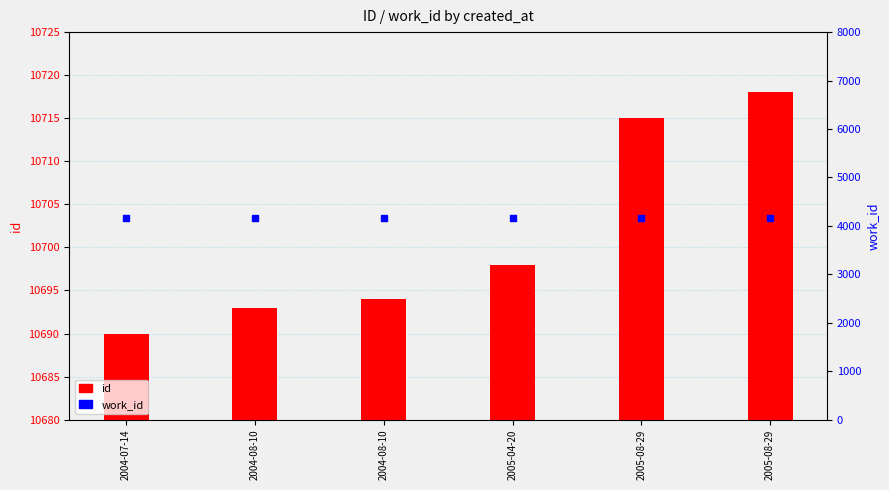

What is the total value across all series at 2005-04-20?

14851